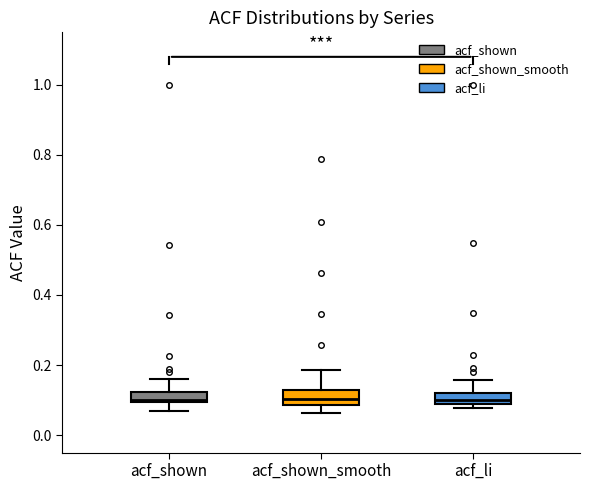

Where does the lower whisker of the box for acf_shown end on the y-axis? The values are not printed on the chart, so give them approximately, as read against the axis.

0.06